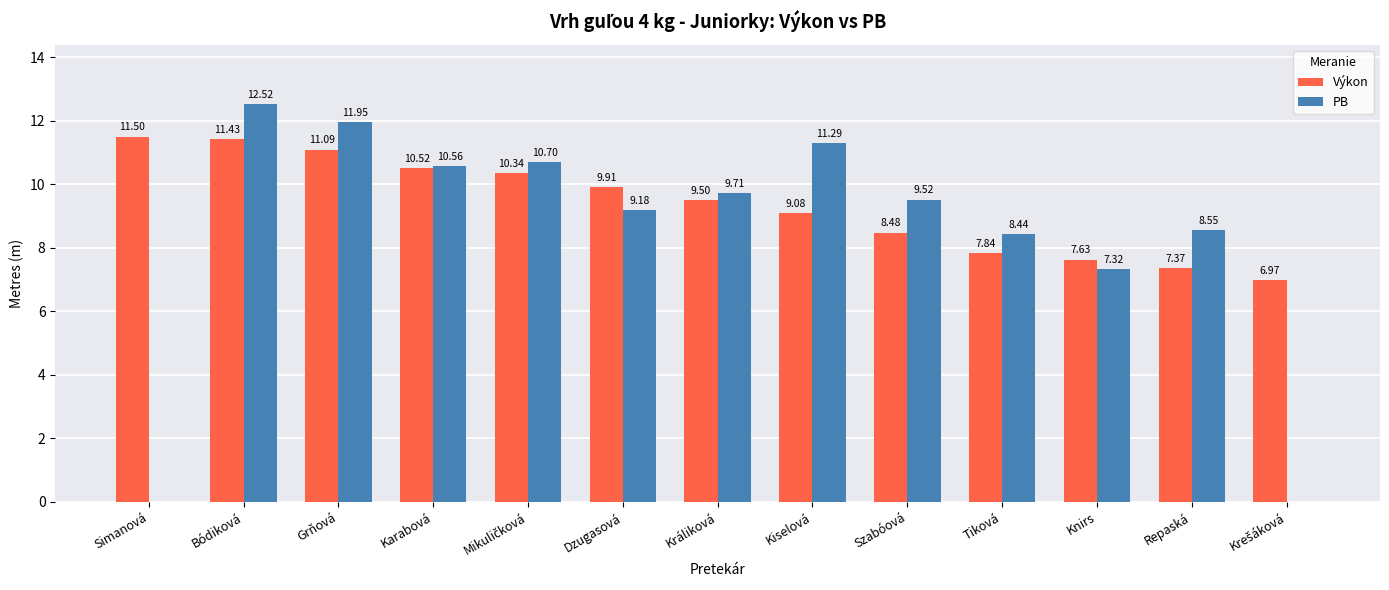

What is the maximum value for Výkon?

11.5